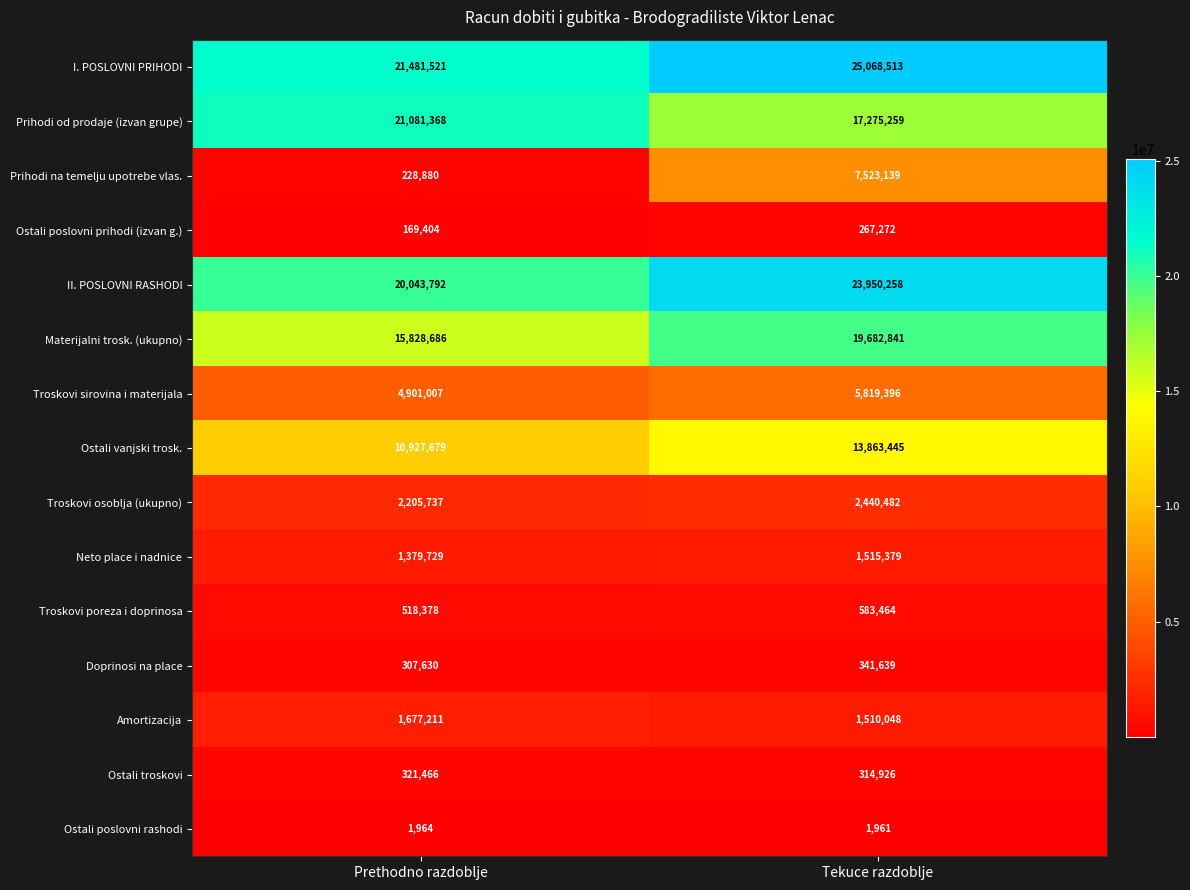

At which label is Ostali vanjski trosk. closest to 12395562?

Prethodno razdoblje